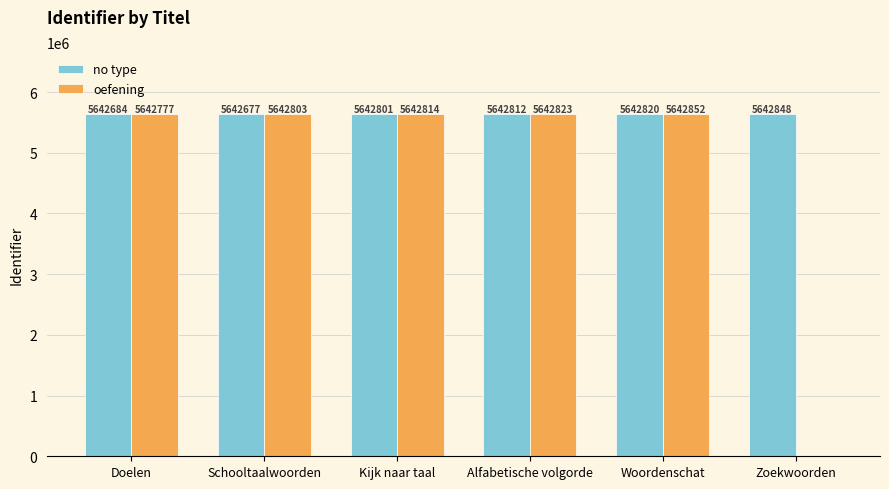

The value of oefening at Alfabetische volgorde is 2854814. True or false?

False